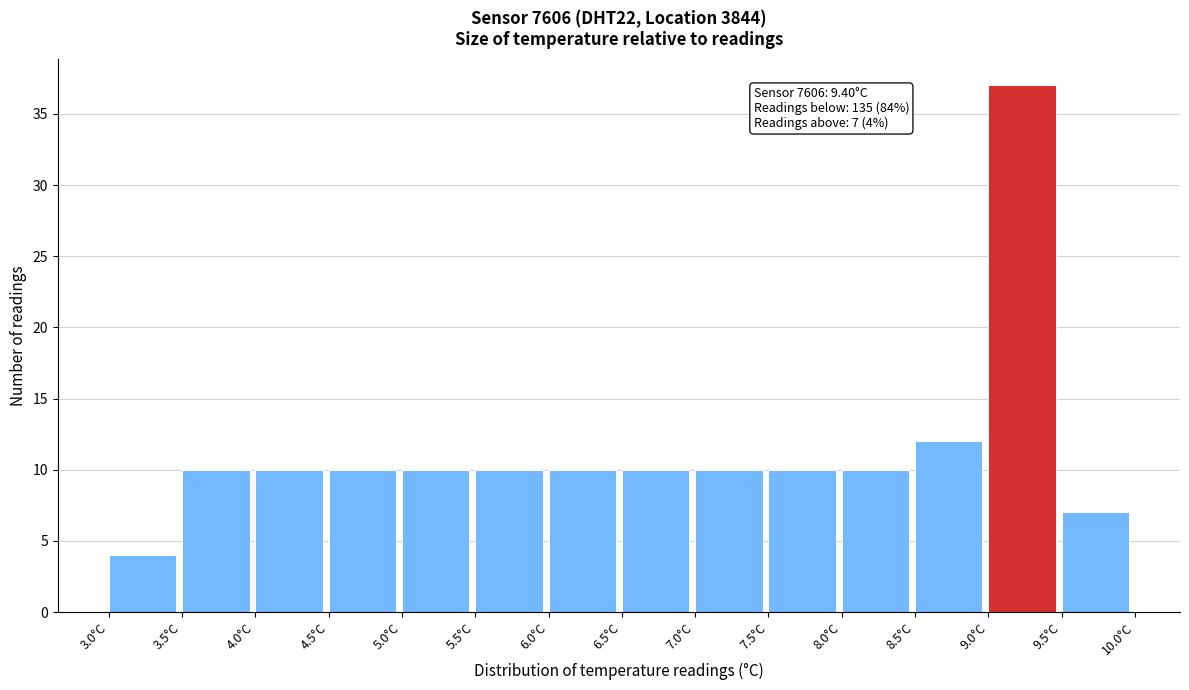

Over which range of the x-axis is the bar tallest?

9.0 to 9.5